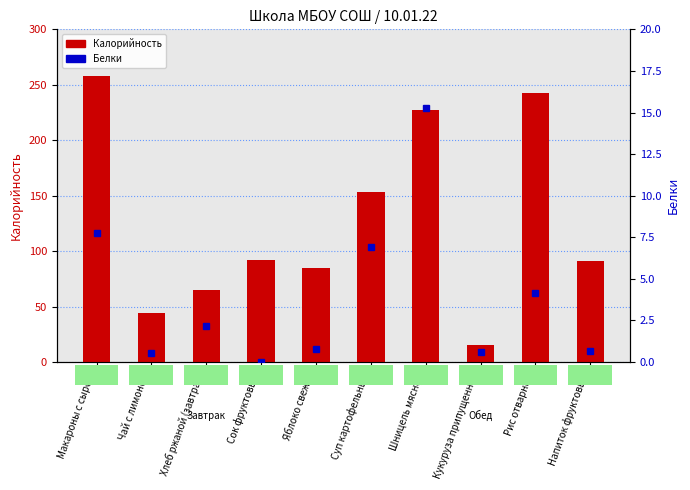

Reading left to right, list all the values displayed in this chart.

Калорийность: 258.0	44.0	65.0	92.0	85.0	153.0	227.0	15.0	243.0	91.0
Белки: 7.8	0.5	2.1	0.0	0.8	6.9	15.3	0.6	4.2	0.7